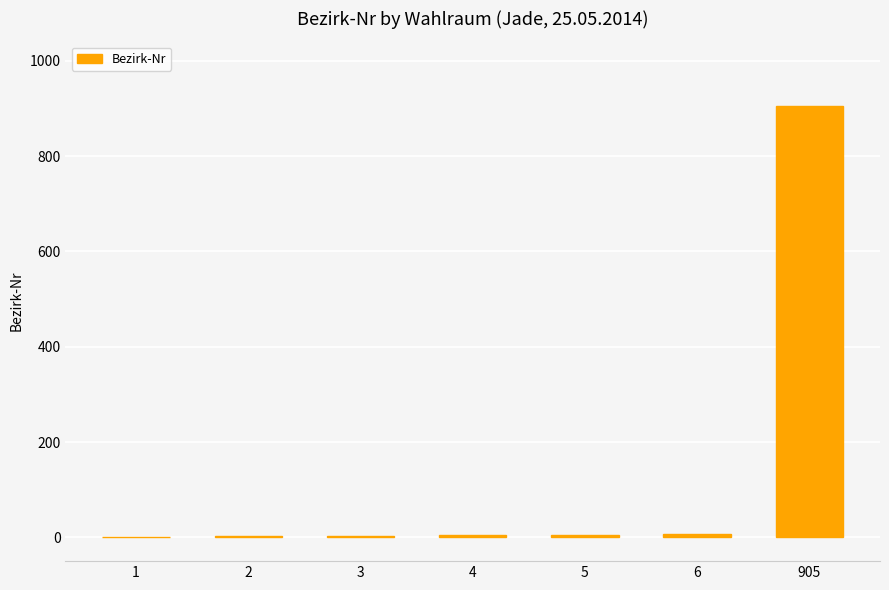

What is the sum of all values?

926